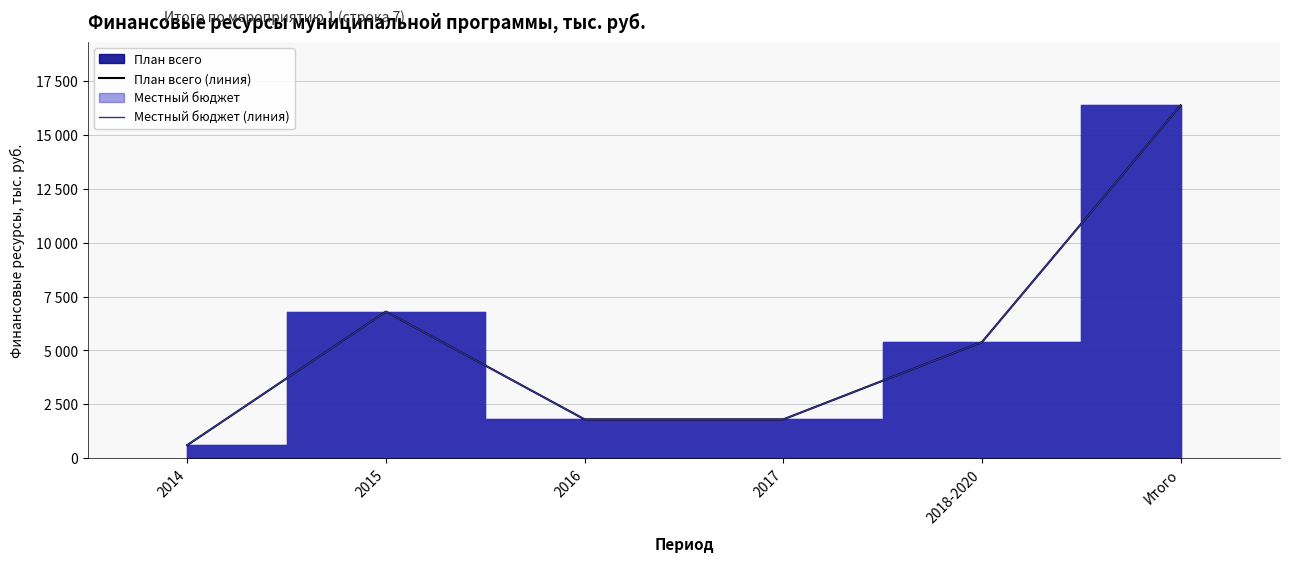

Rank the series at 2017 from lowest to highest value.

План всего (линия), Местный бюджет (линия)